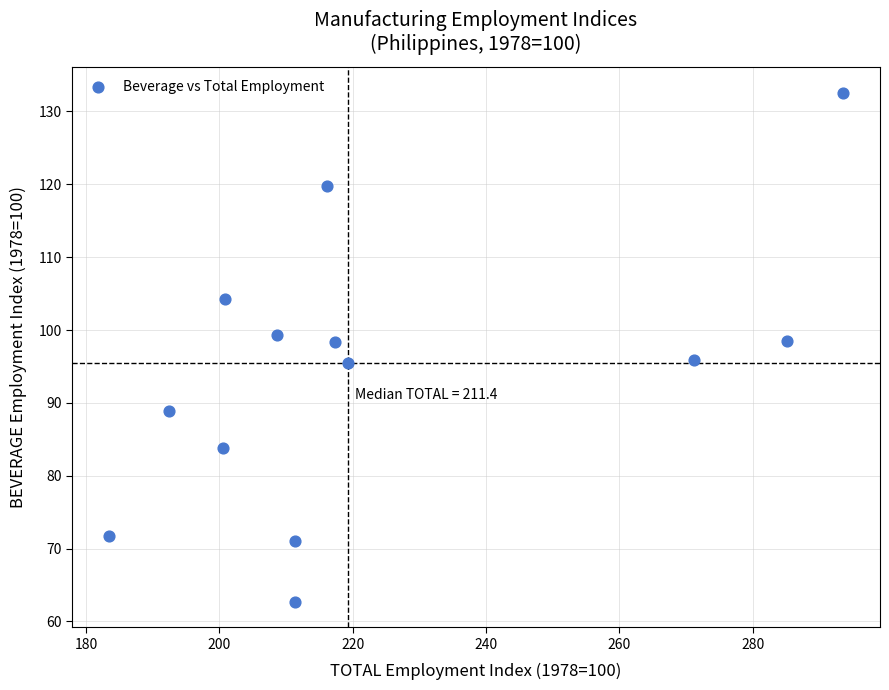

What is the range of X values (max minus min)?

110.2